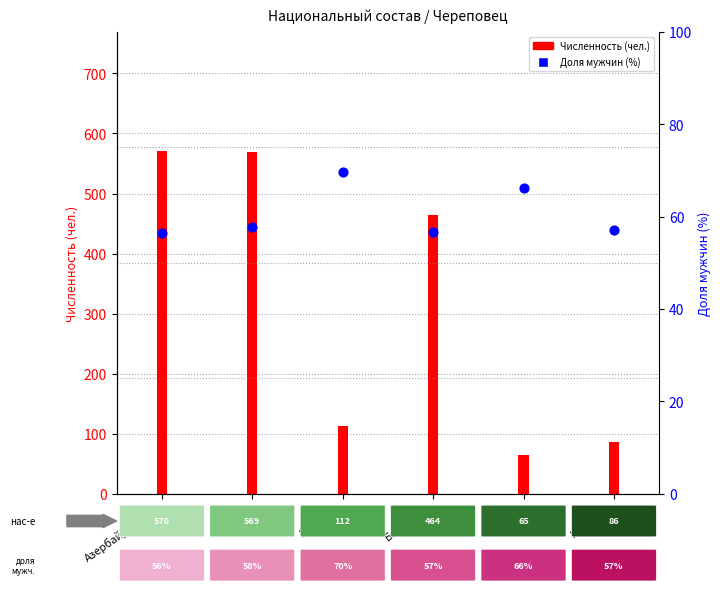

Approximately how many times larger is the value at Армяне compared to Киргизы?

1.0